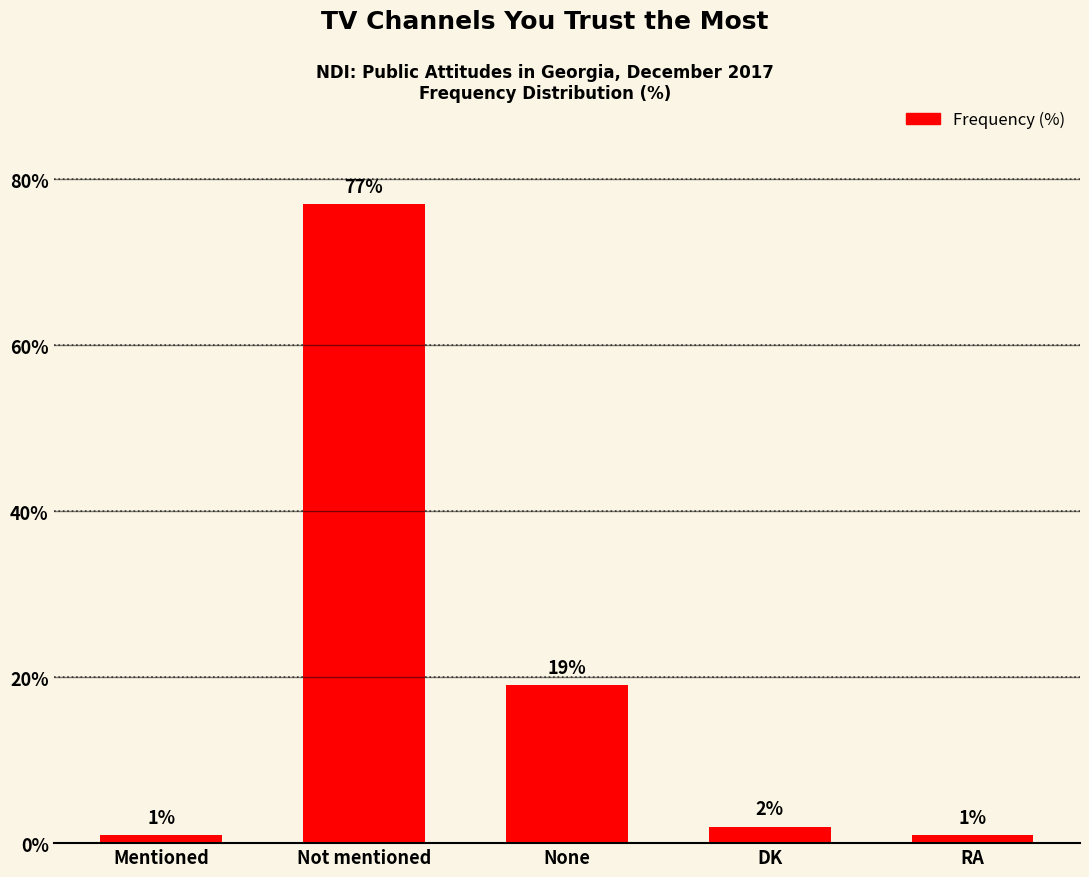

Reading left to right, what are all the values shown in this chart?

1	77	19	2	1